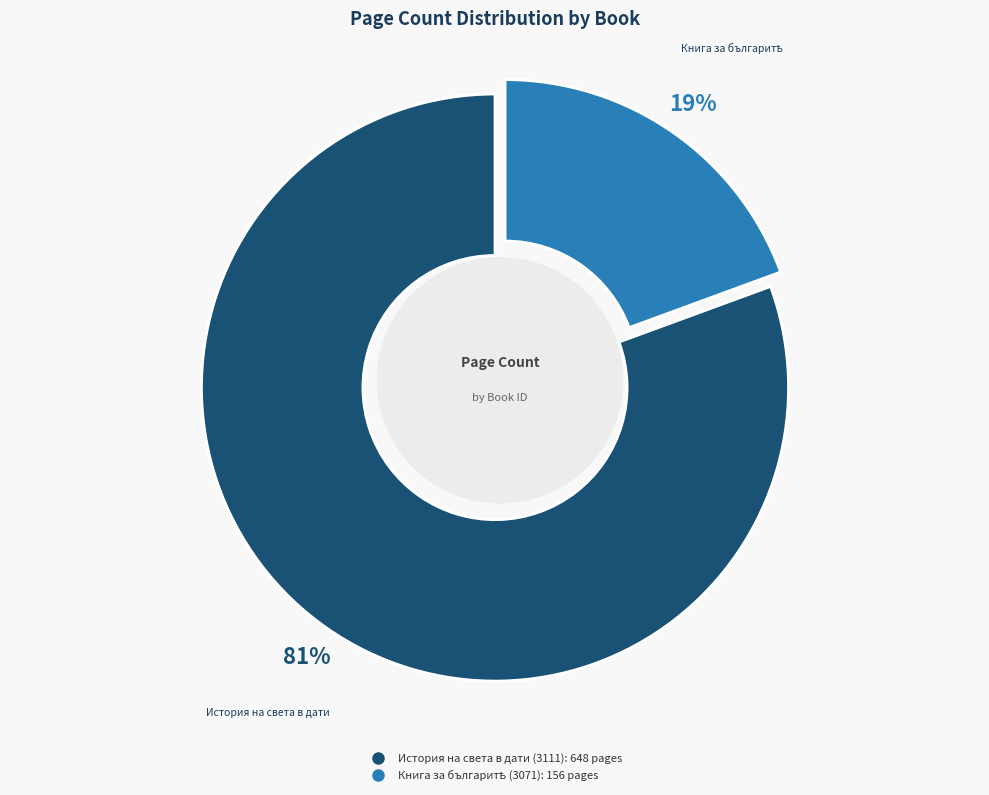

Which category has the smallest portion of the pie?

Книга за българитѣ (3071)